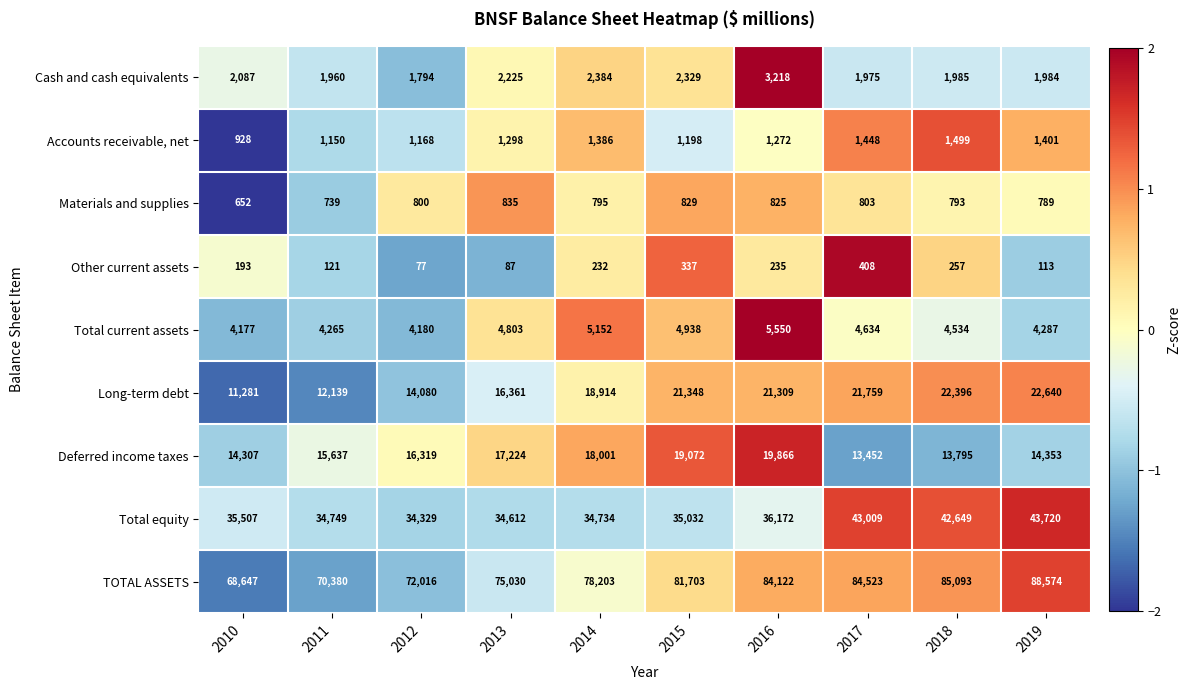

What is the total value across all series at 2019?

177861